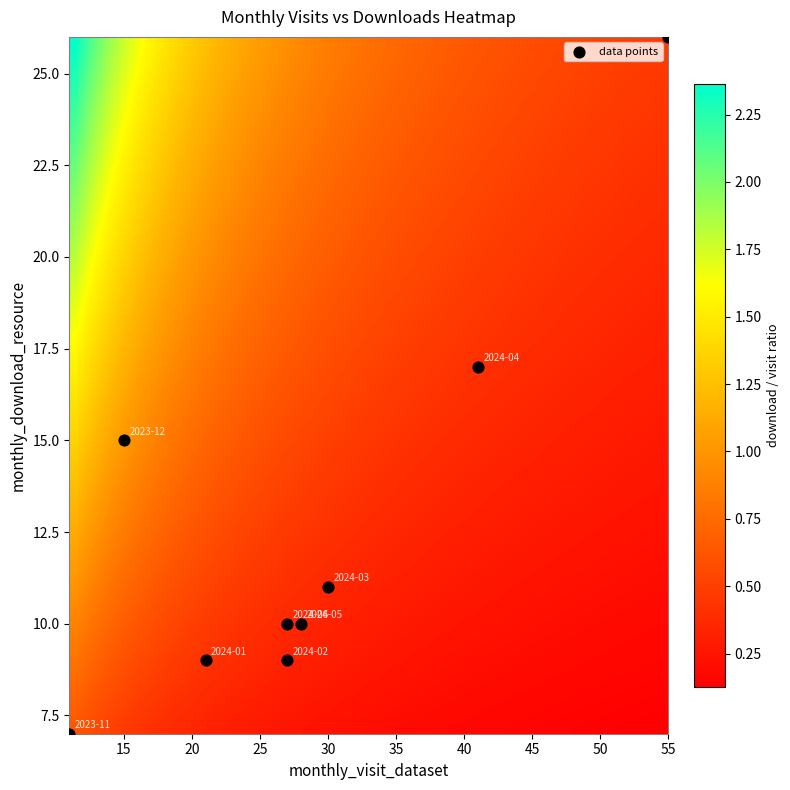

What is the range of Y values (max minus min)?

19